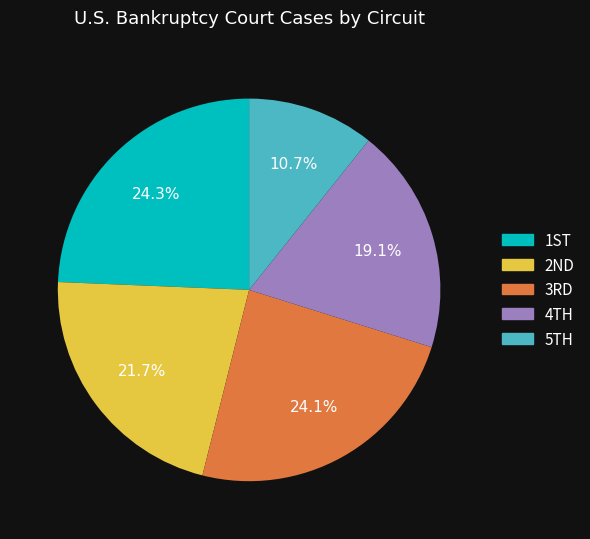

How many segments does this pie chart have?

5